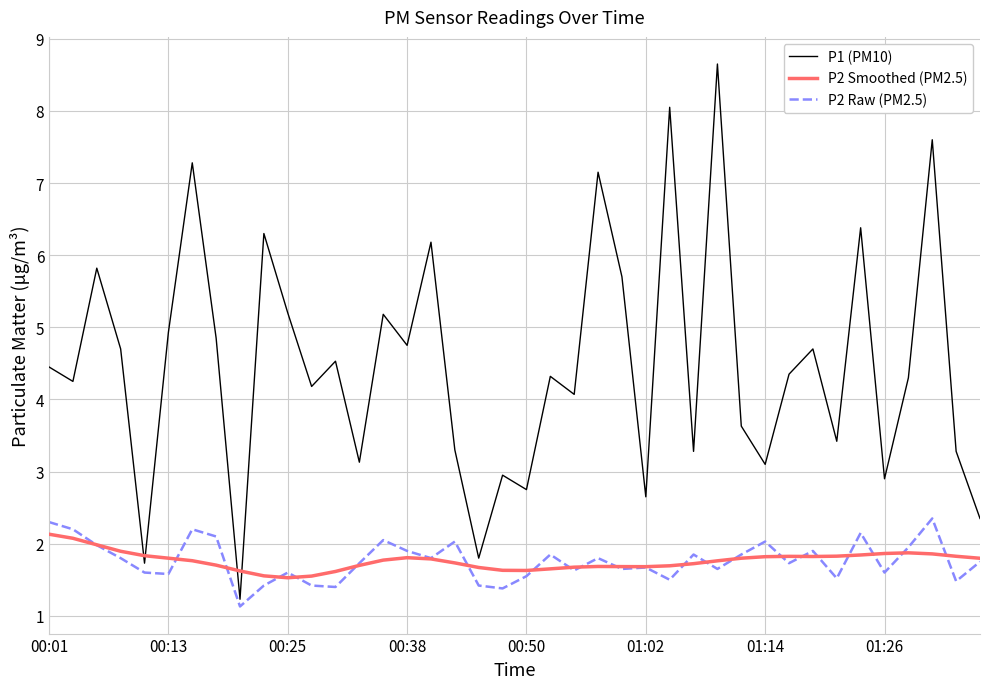

Does the chart have visible grid lines?

Yes